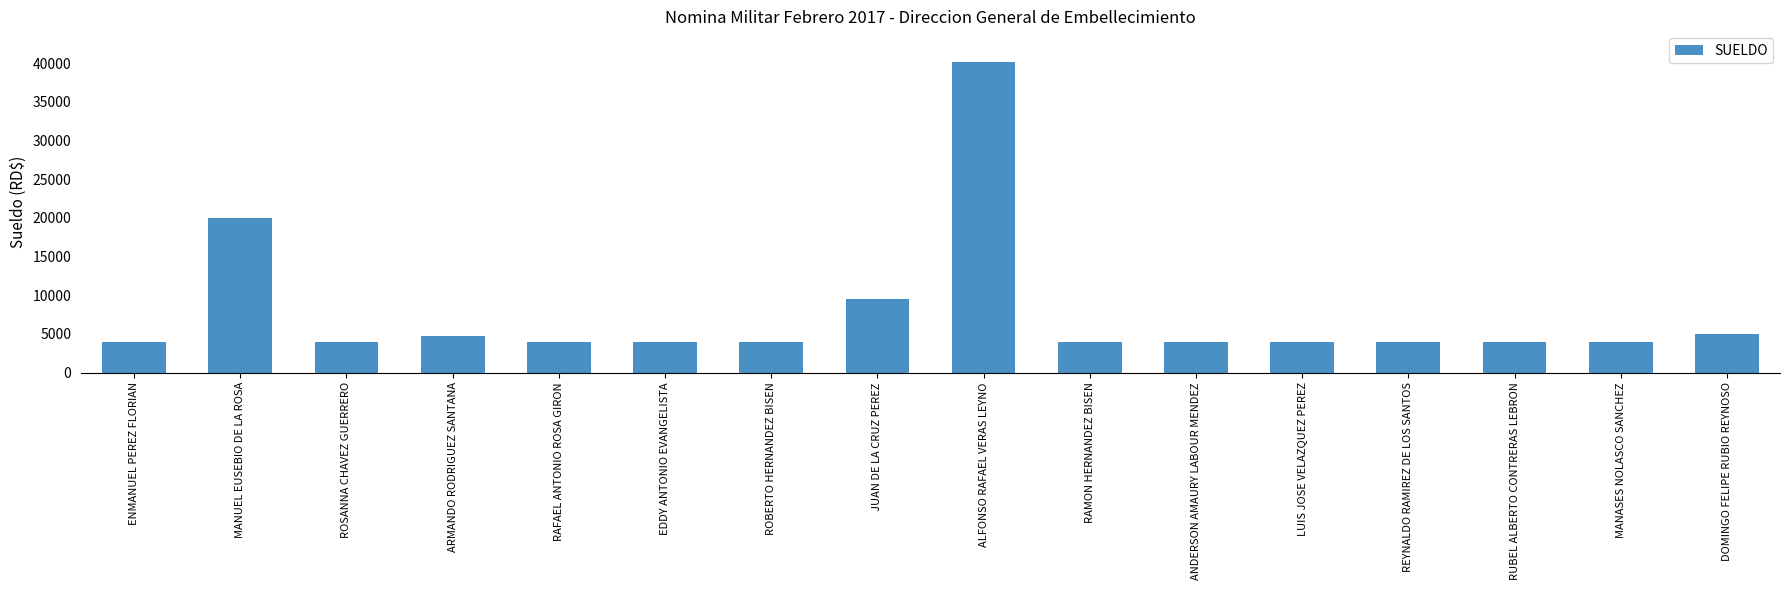

The chart shows a value of 7188.5 at MANASES NOLASCO SANCHEZ. True or false?

False